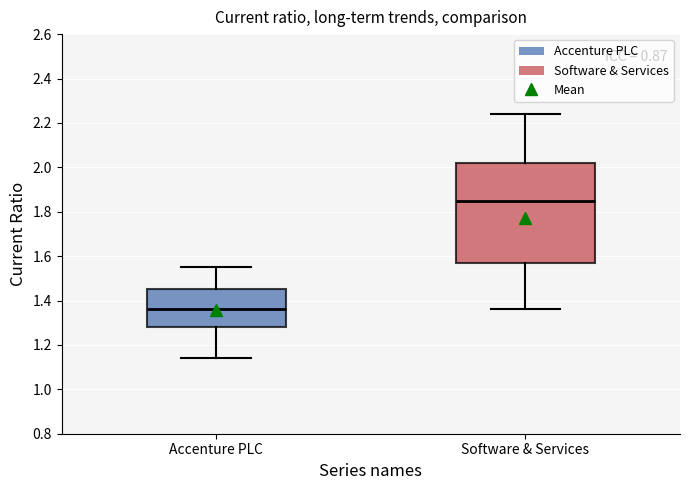

Reading left to right, transcribe this box plot: for each box, give where its median line is, the range the box spans, and where its two whiskers end, as read against the y-axis. The values are not printed on the chart, so give them approximately, as read against the axis.

Accenture PLC: median 1.36, box 1.28 to 1.46, whiskers 1.14 to 1.56
Software & Services: median 1.86, box 1.58 to 2.02, whiskers 1.36 to 2.24